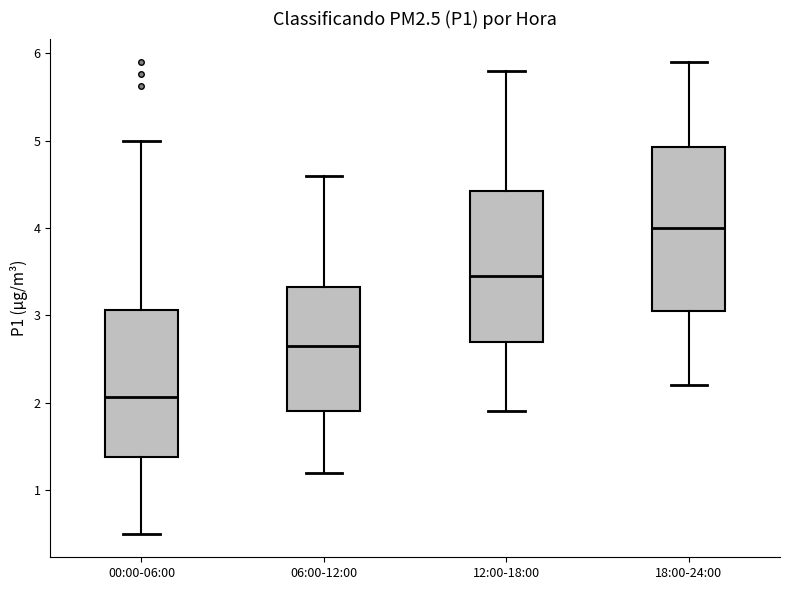

Reading left to right, read every box against the y-axis: the position of its median line, the range the box covers, and the ends of its whiskers. The values are not printed on the chart, so give them approximately, as read against the axis.

00:00-06:00: median 2.1, box 1.4 to 3.1, whiskers 0.5 to 5.0
06:00-12:00: median 2.7, box 1.9 to 3.3, whiskers 1.2 to 4.6
12:00-18:00: median 3.5, box 2.7 to 4.4, whiskers 1.9 to 5.8
18:00-24:00: median 4.0, box 3.1 to 4.9, whiskers 2.2 to 5.9